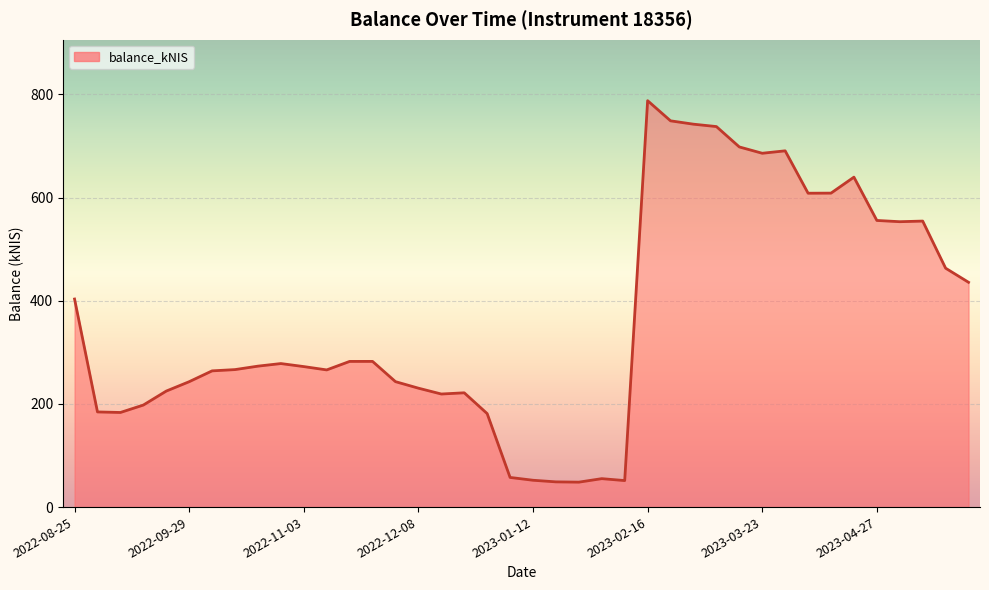

Does the chart display data point markers on the line(s)?

No